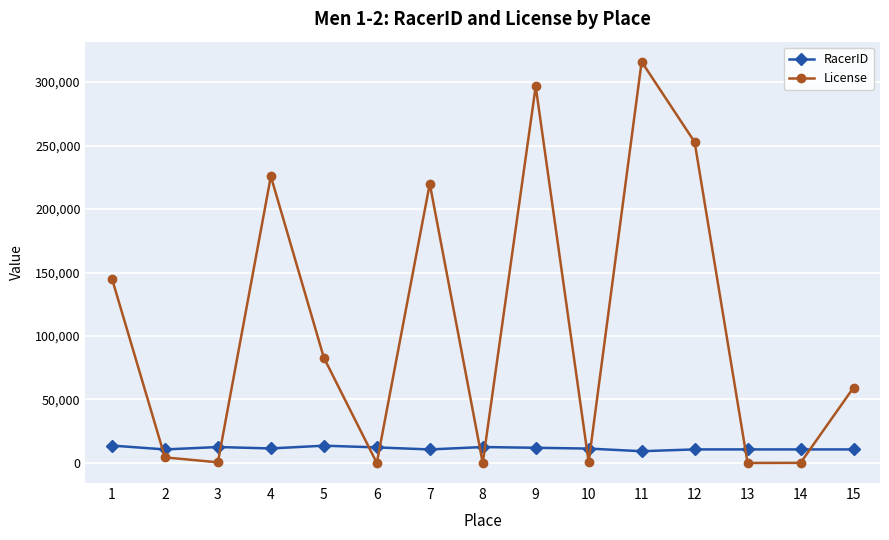

At which label is License closest to 158028?

1